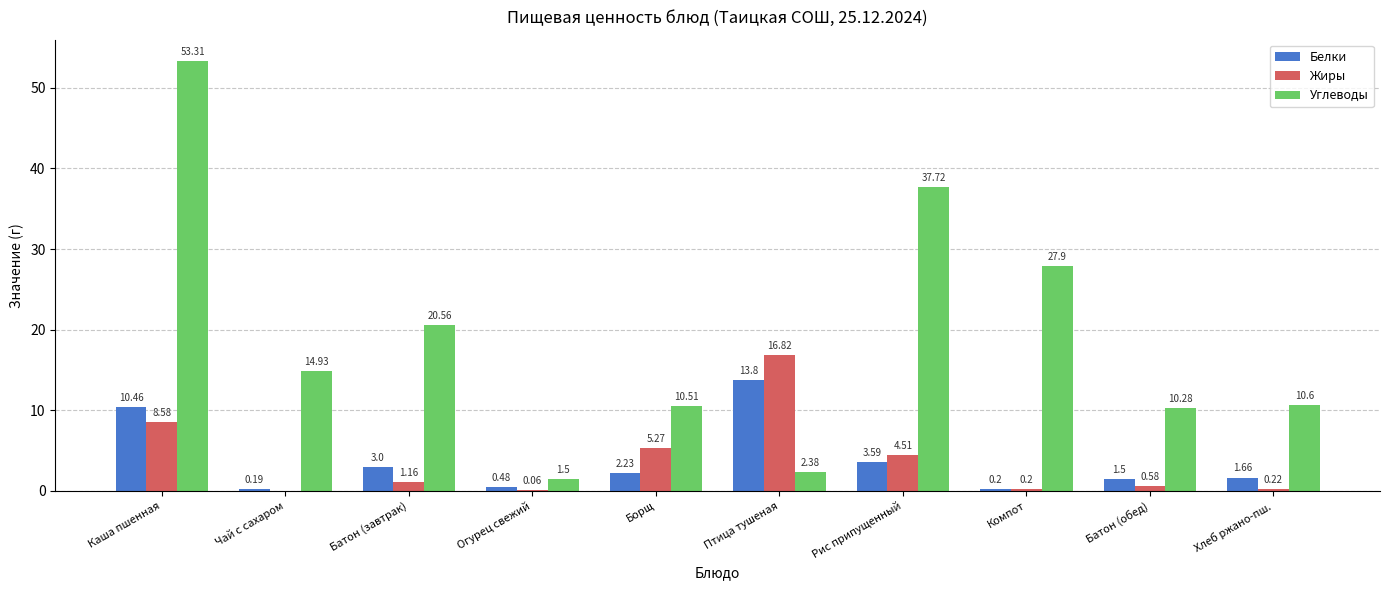

What are all the series names shown in the legend?

Белки, Жиры, Углеводы